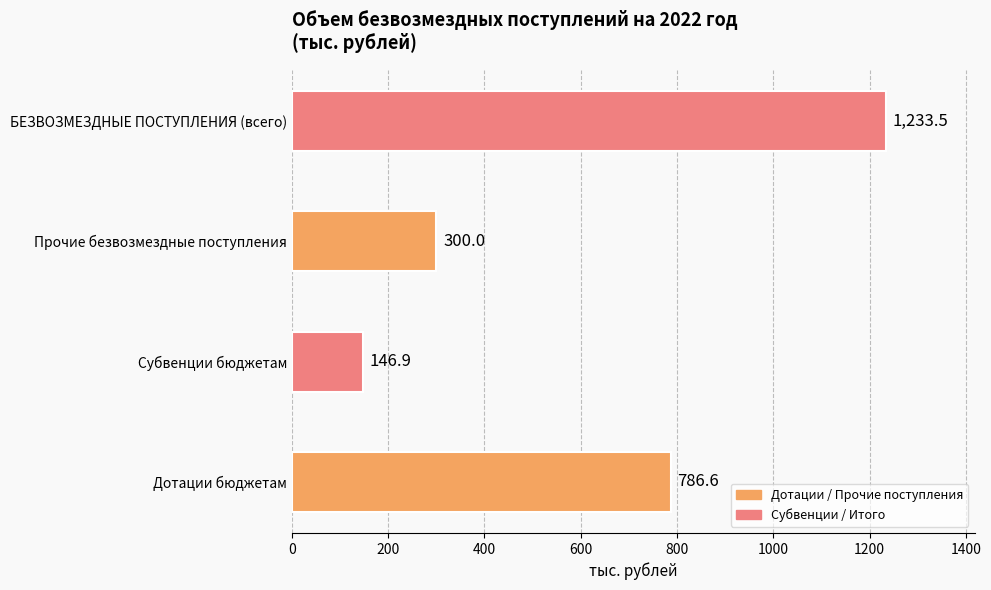

What is the smallest value displayed?

146.9